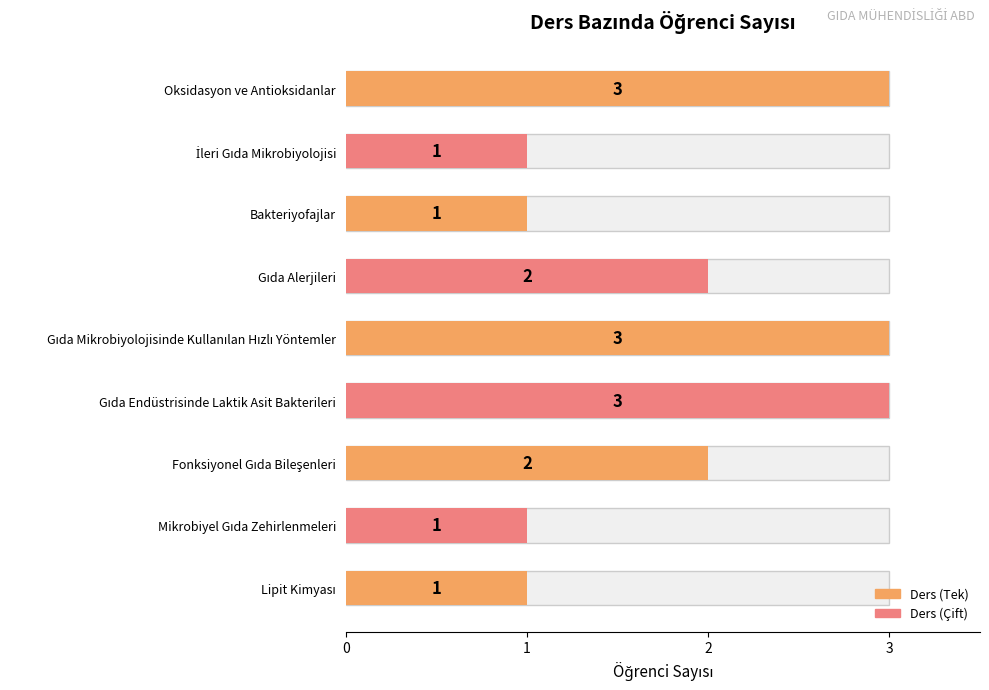

What value does the data have at 4?

3